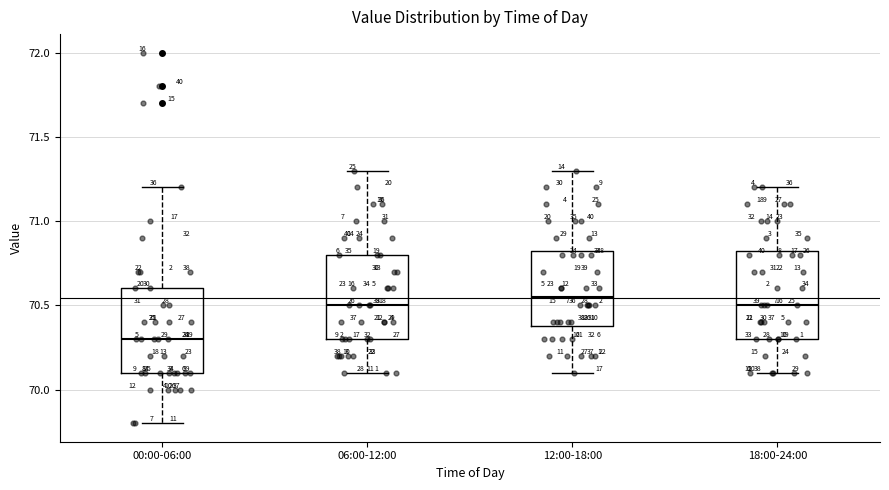

Which box has the lowest median line?

00:00-06:00